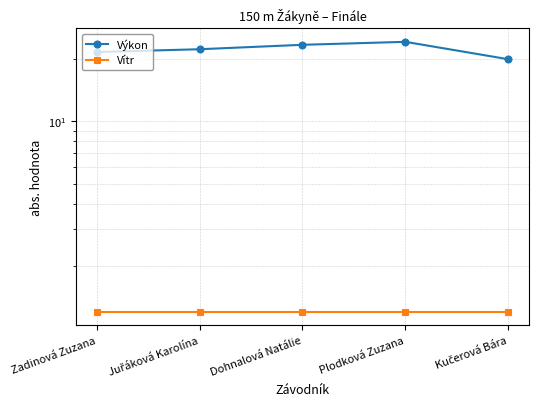

What is the total value across all series at Zadinová Zuzana?

22.8